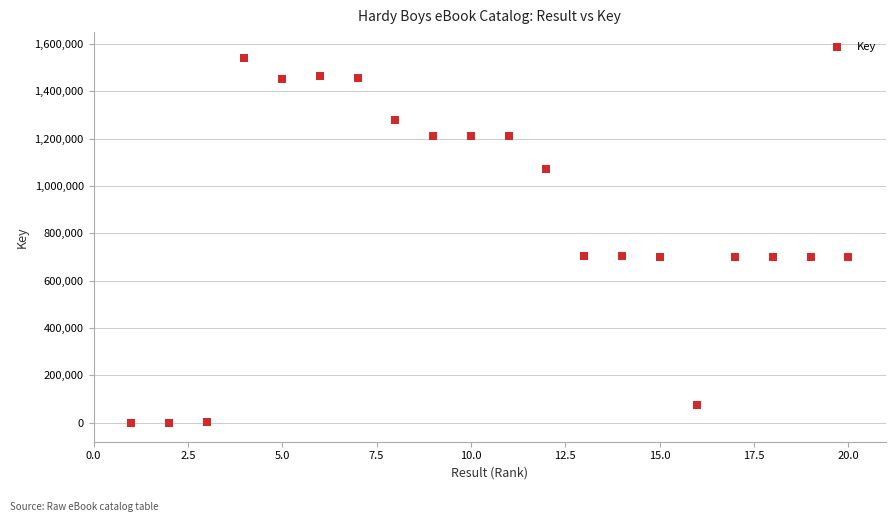

What is the range of X values (max minus min)?

19